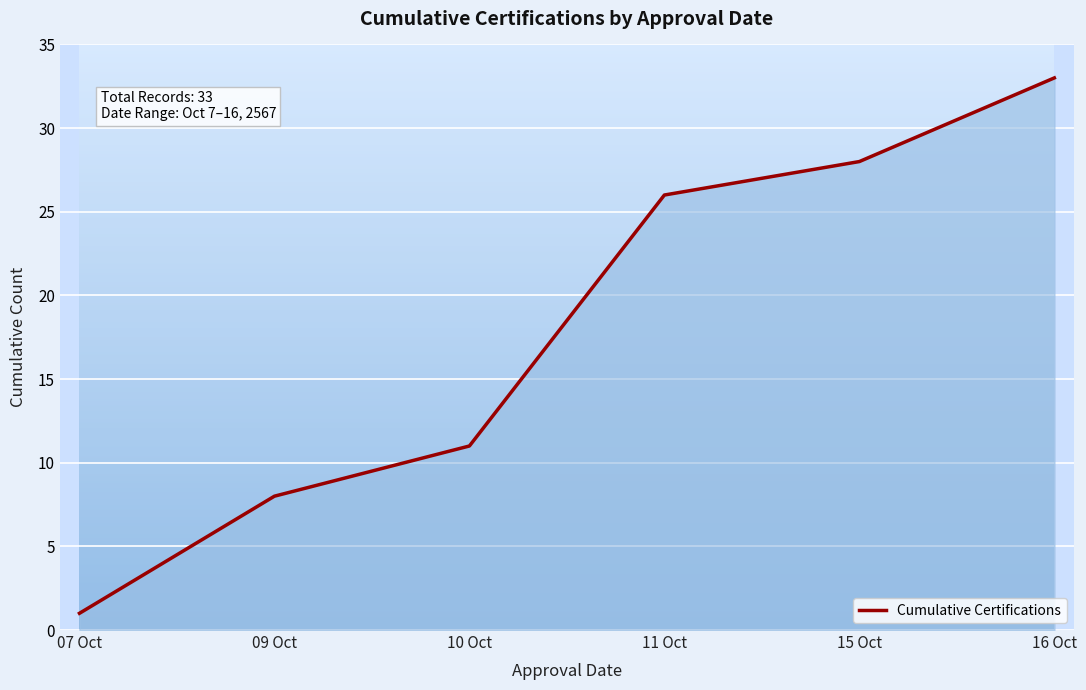

True or false: there are more than 2 points higher than both neighbors.

False